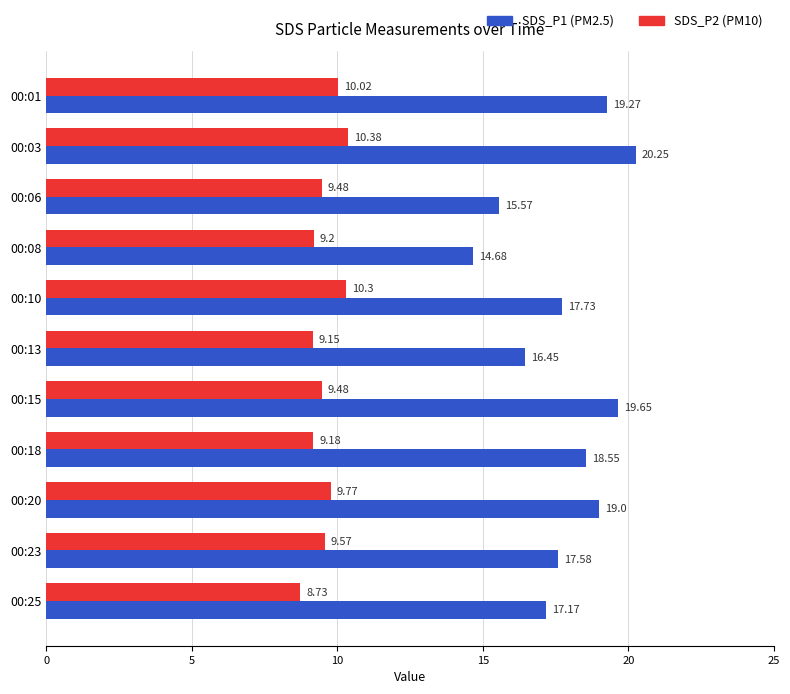

How many values in the SDS_P2 (PM10) series are below 9?

1